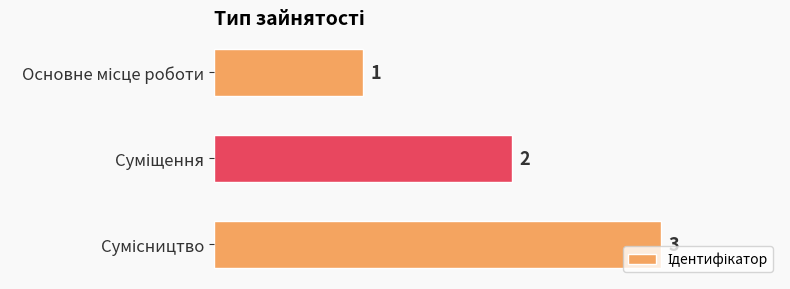

What is the value of the 3rd bar from the top?

3